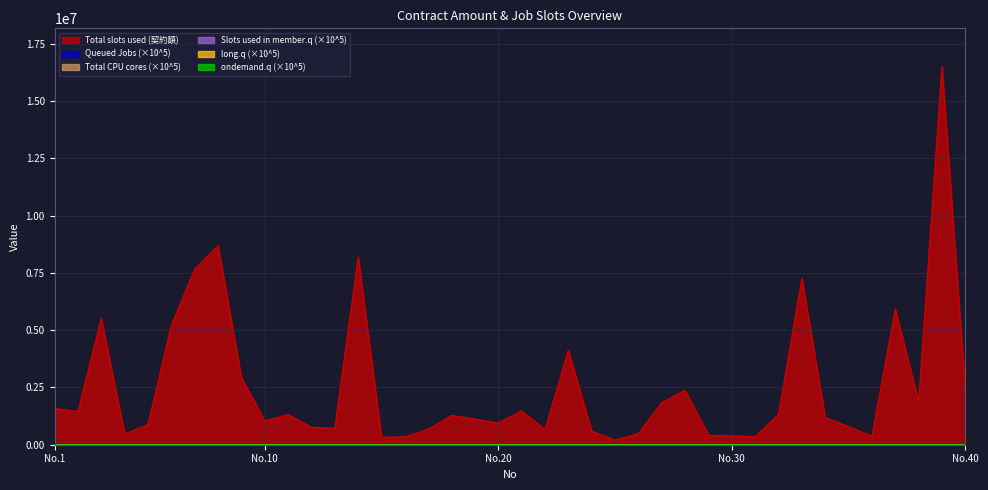

Where is Total CPU cores (×10^5) nearest to the value 68?

14